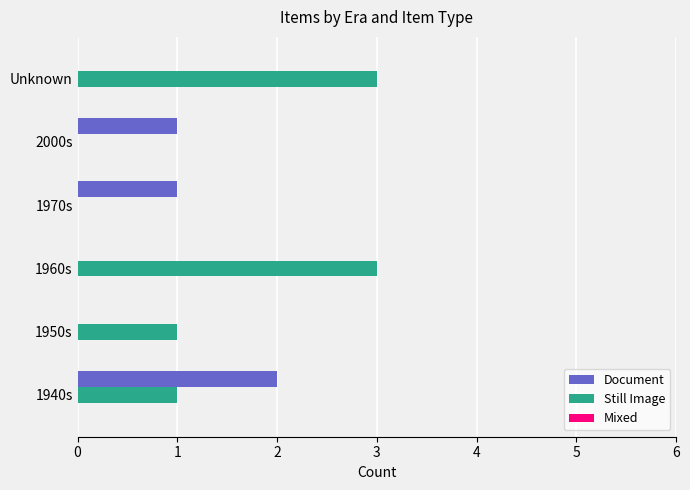

The Document series shows 0 at 1950s. True or false?

True